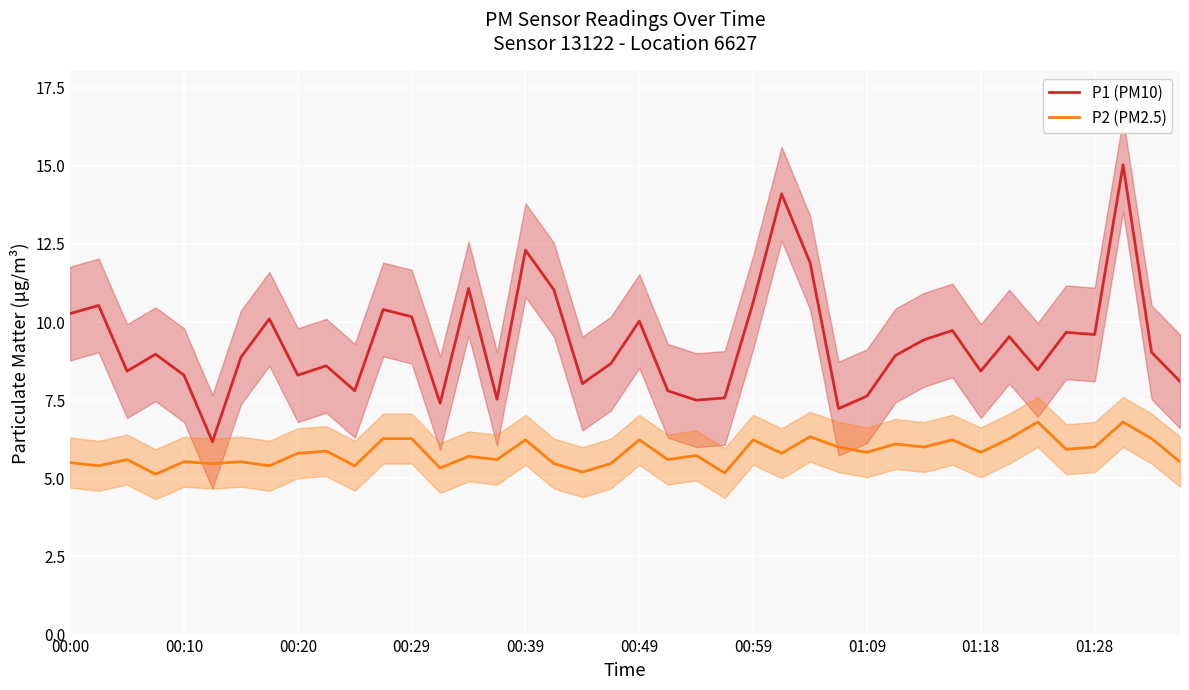

What is the greatest value displayed?

15.0